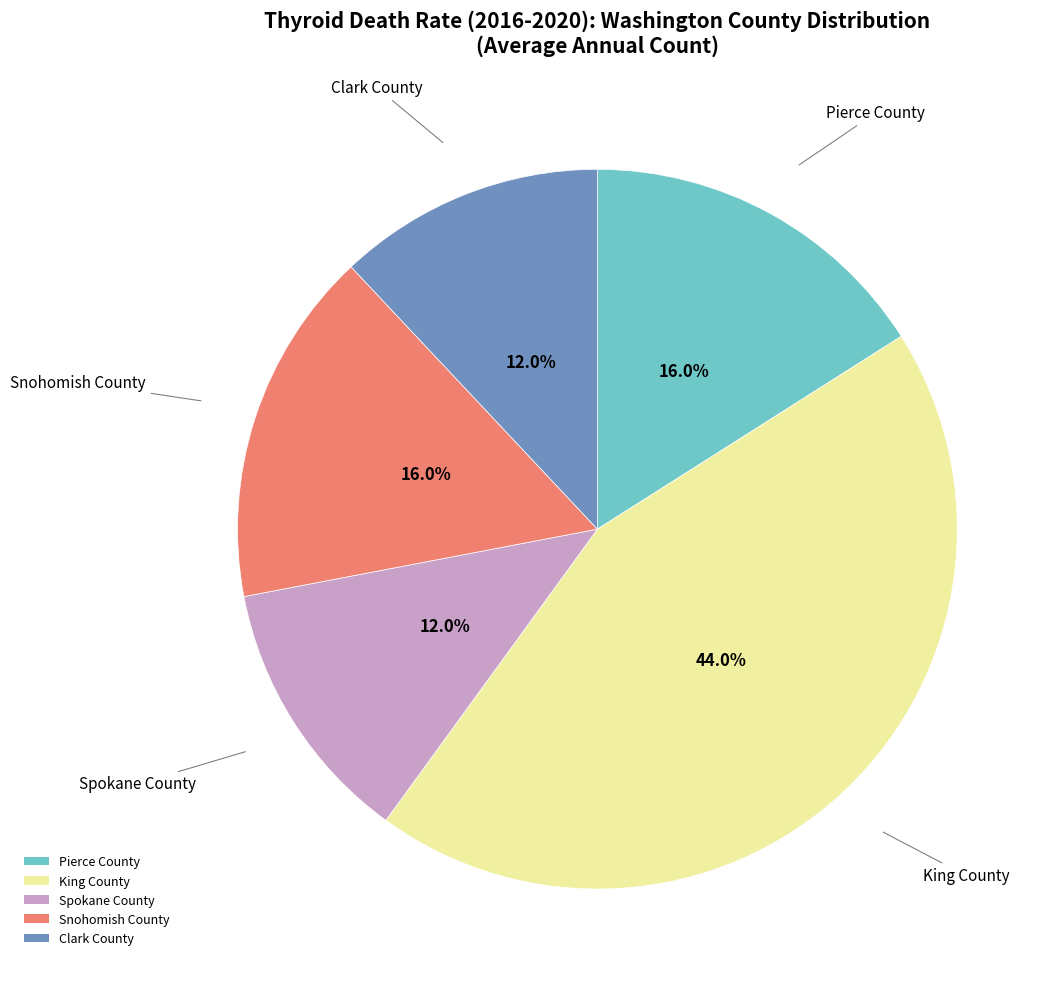

Is Clark County the majority of the pie?

No